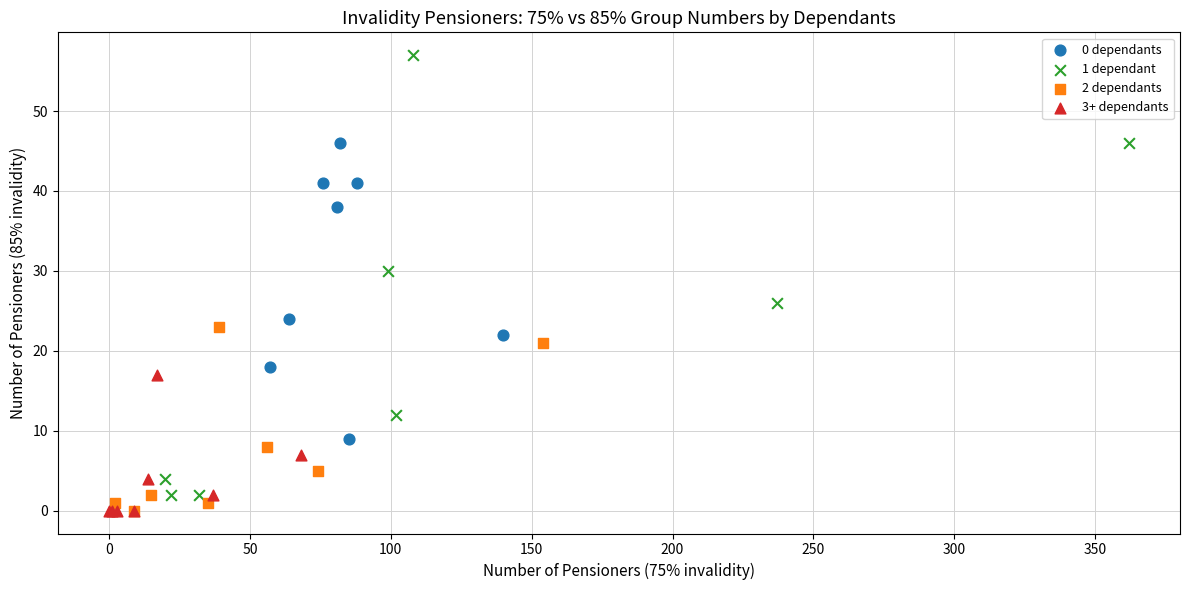

Which series reaches the maximum Y coordinate?

1 dependant